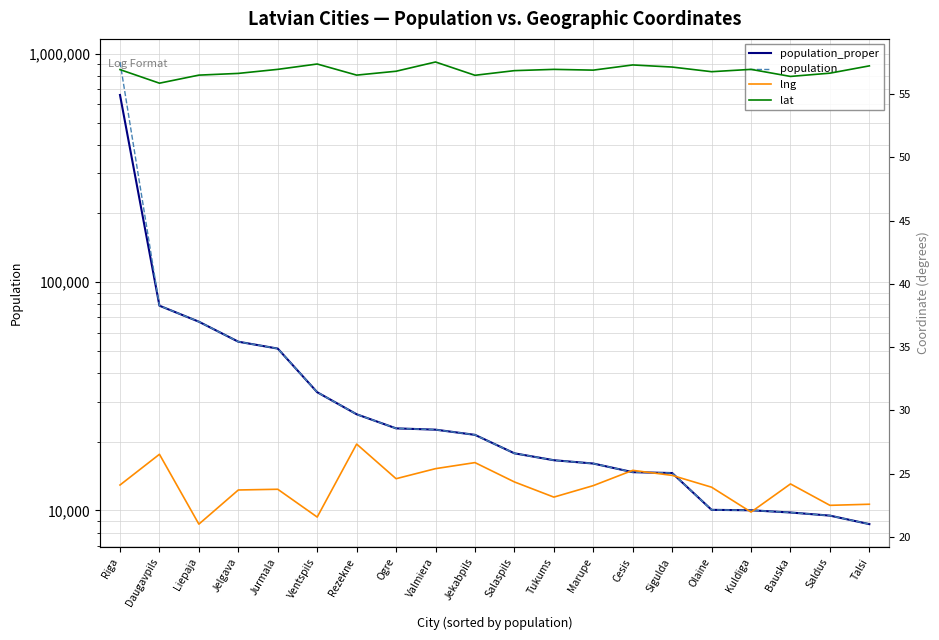

At which category is the sum across all series the highest?

Riga